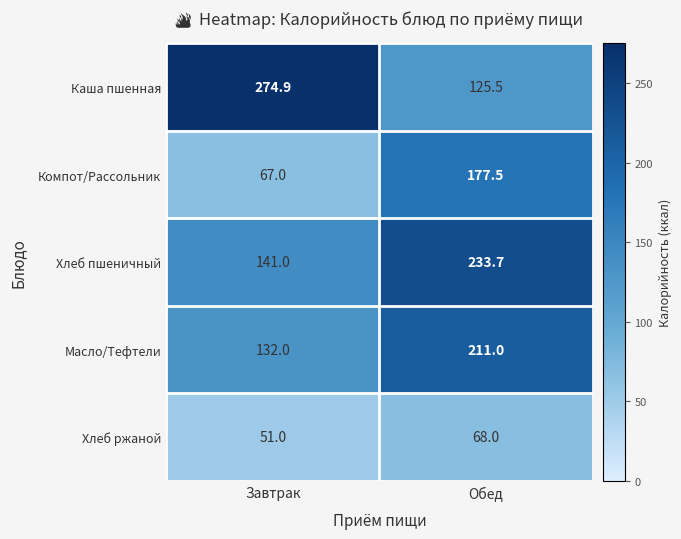

True or false: Хлеб ржаной has a value of 68.0 at Обед.

True